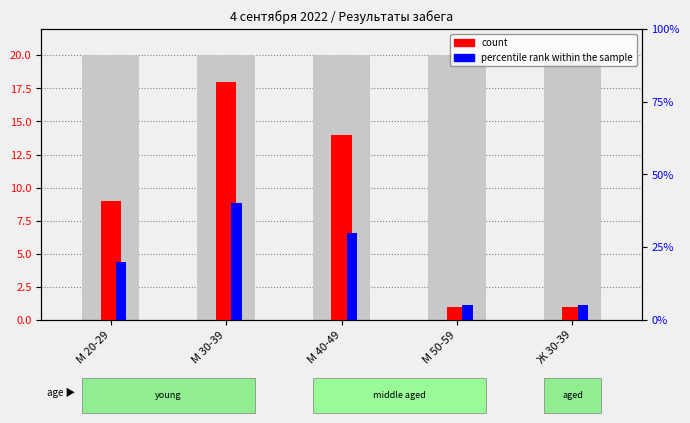

Count the percentile rank within the sample values in the range 5 to 30.

4